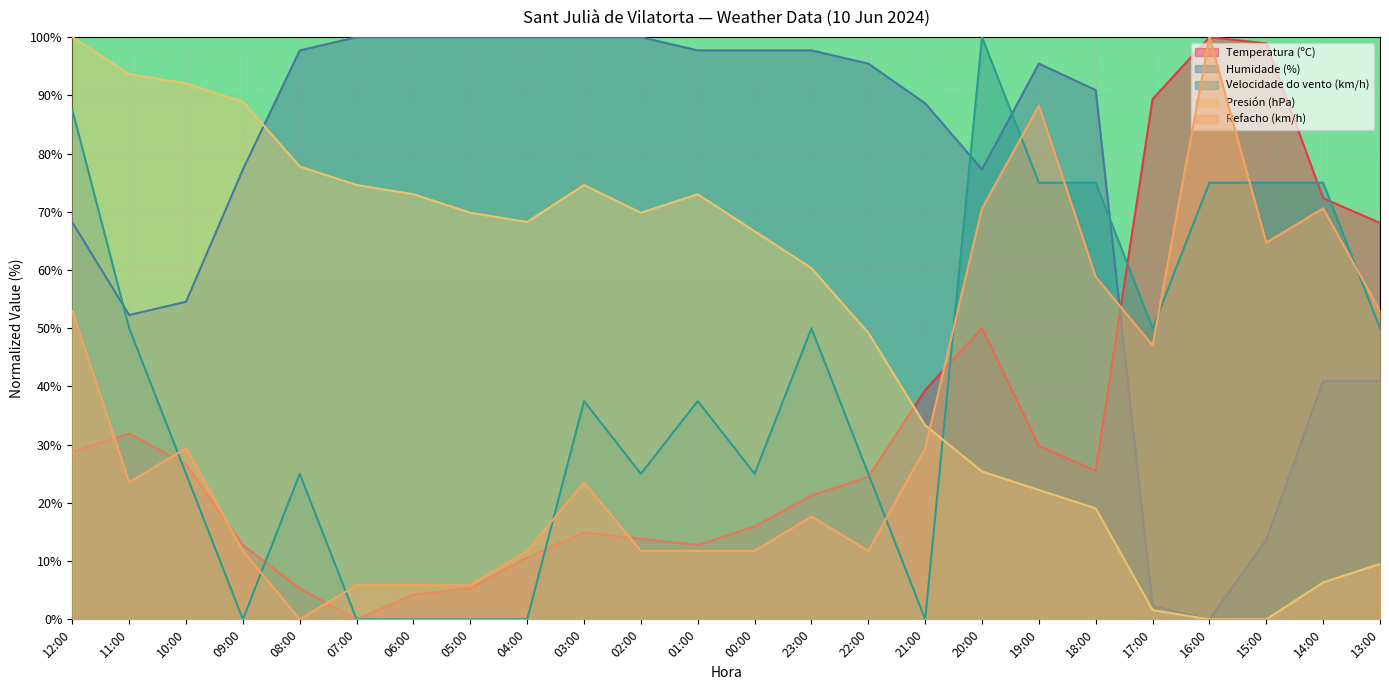

Where is the first local minimum for Humidade (%)?

11:00